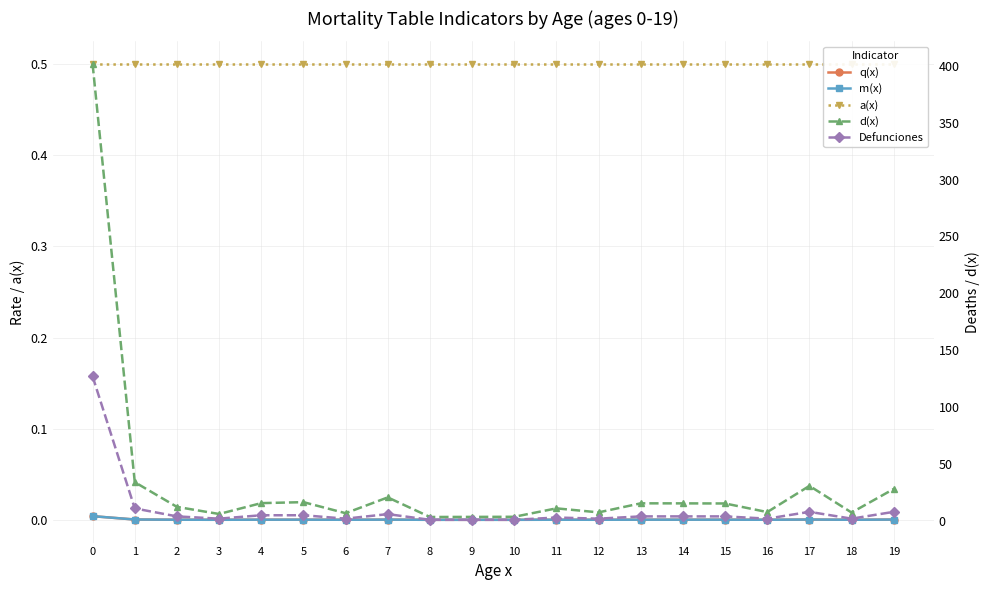

What is the difference between the highest and lowest values at 3?

6.1